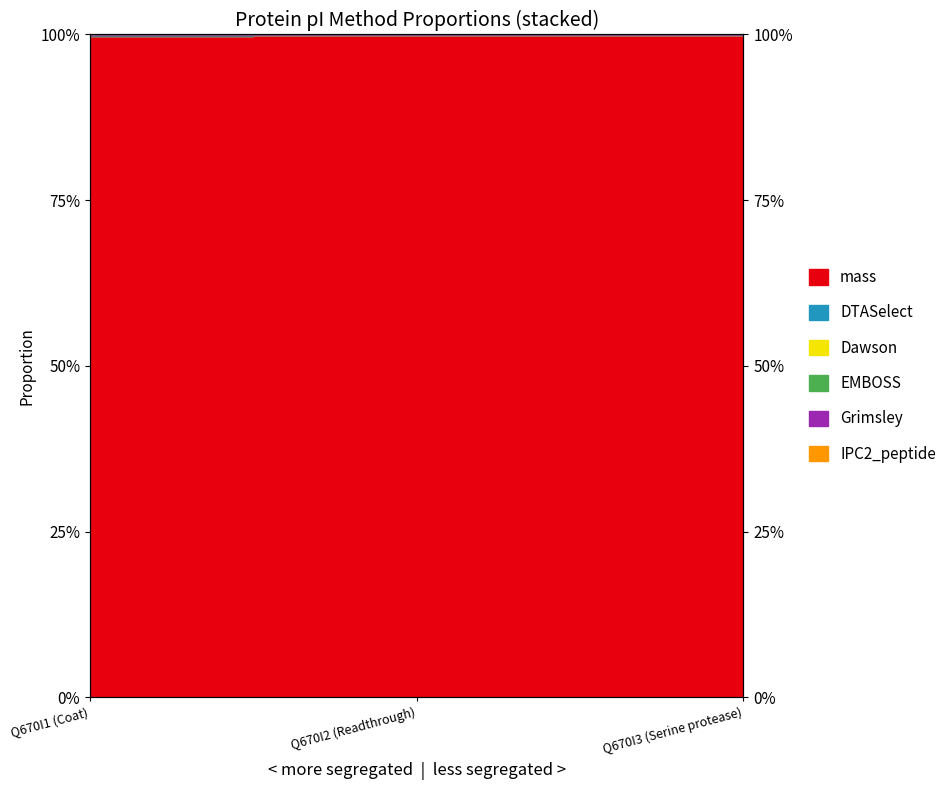

What position from the left is Q670I2 (Readthrough)?

2